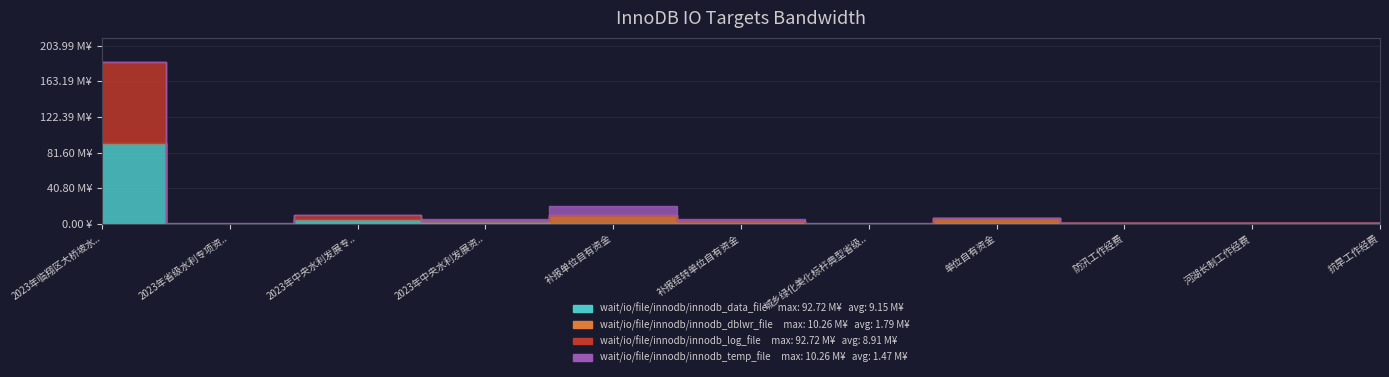

Is the value of wait/io/file/innodb/innodb_log_file at 补报单位自有资金 greater than the value of wait/io/file/innodb/innodb_temp_file at 2023年中央水利发展专款资金?

No